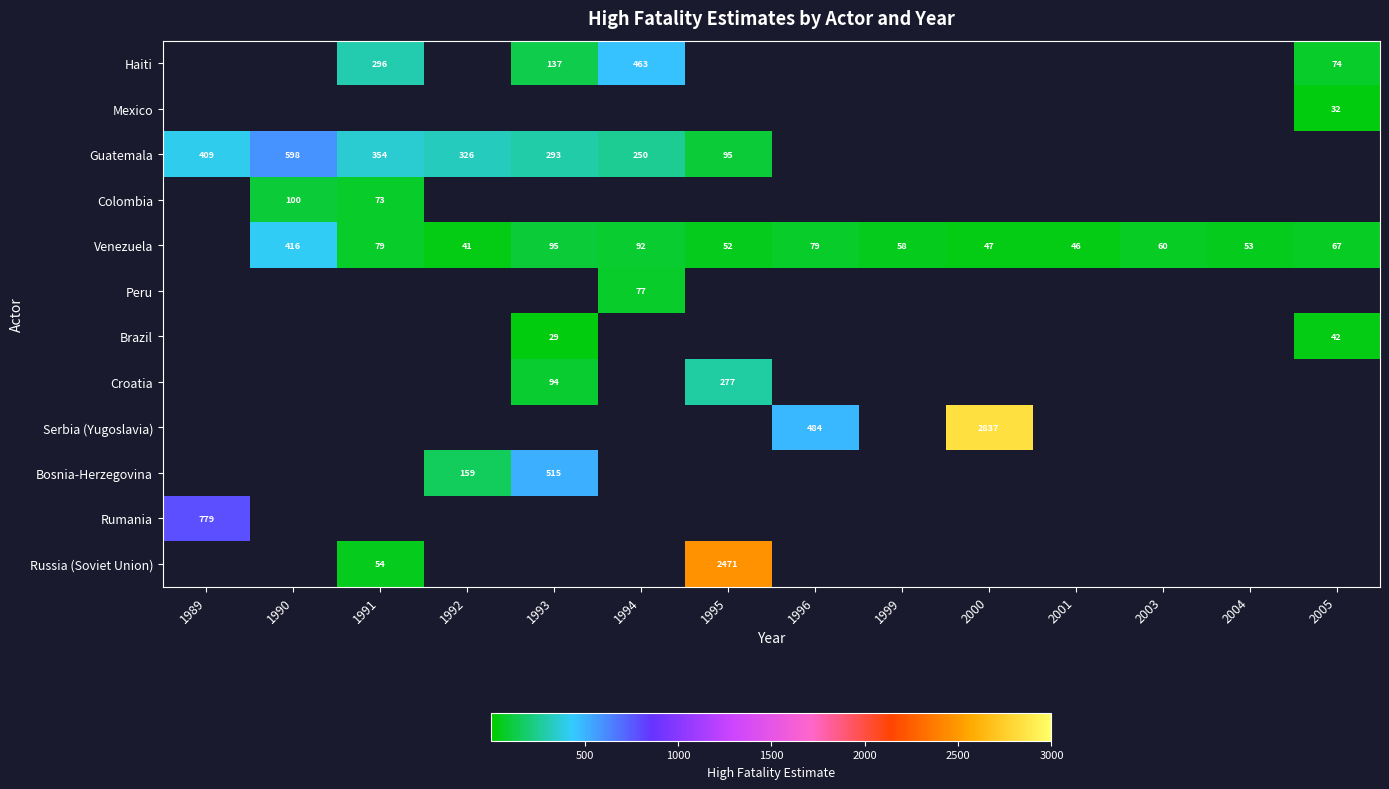

The Venezuela series shows 79 at 1996. True or false?

True